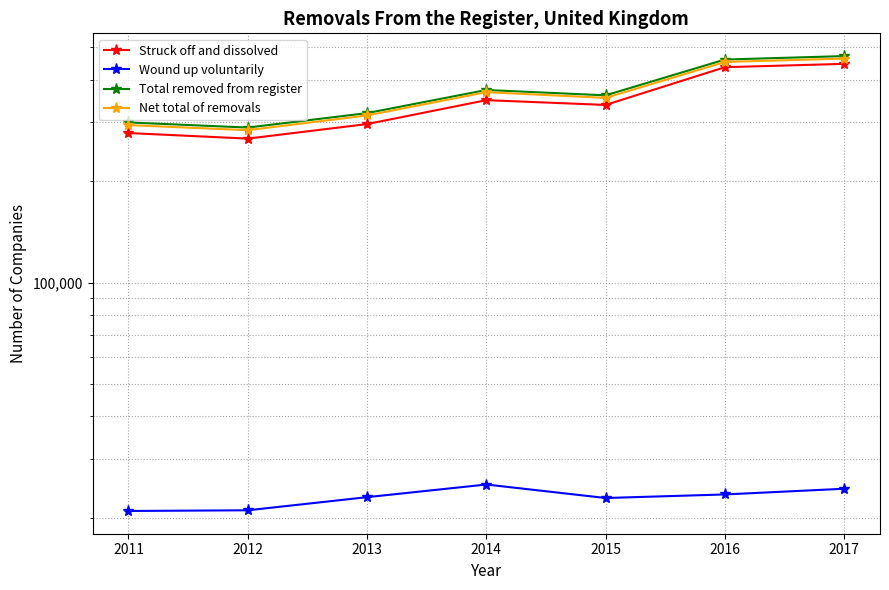

At which label does Net total of removals reach its minimum?

2012